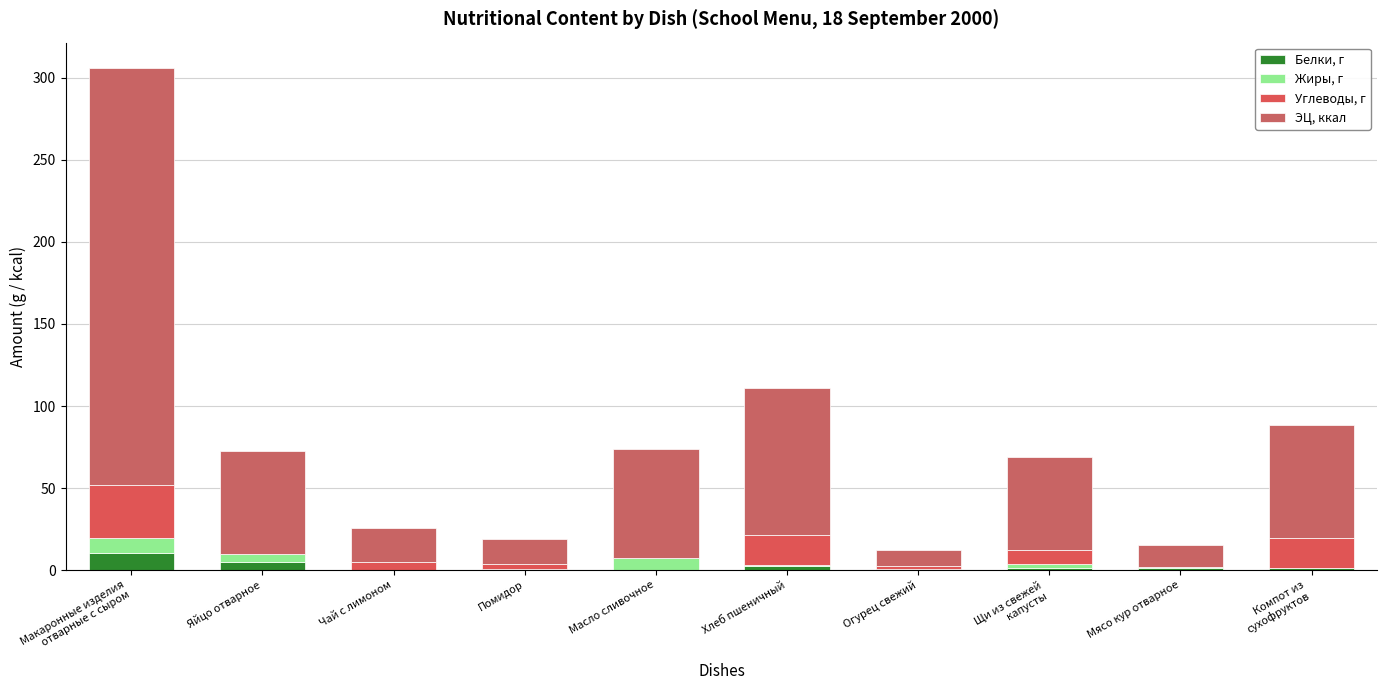

How many categories are shown in the chart?

10